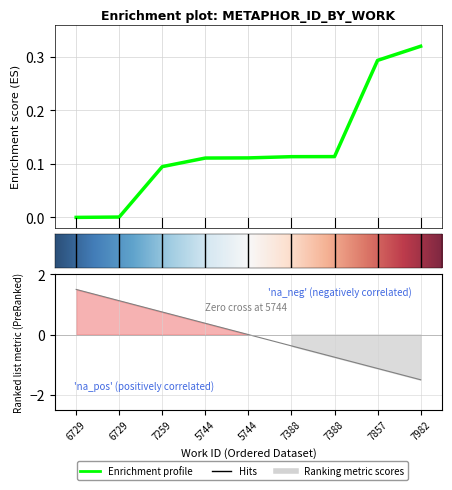

What is the label of the 6th point from the right?

5744